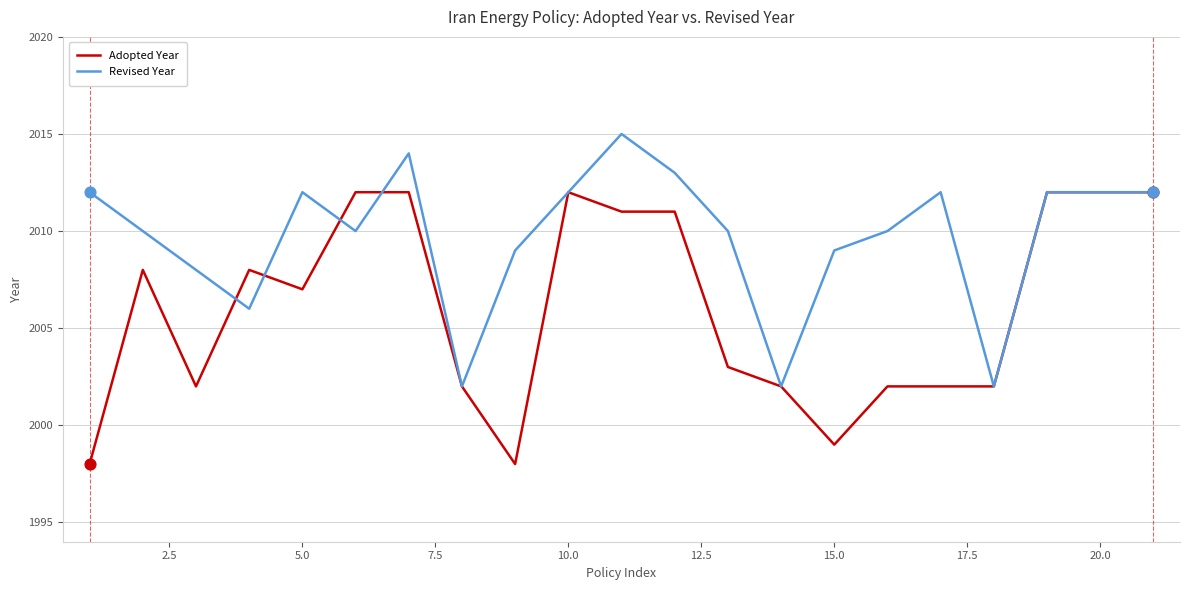

What is the greatest value displayed?

2015